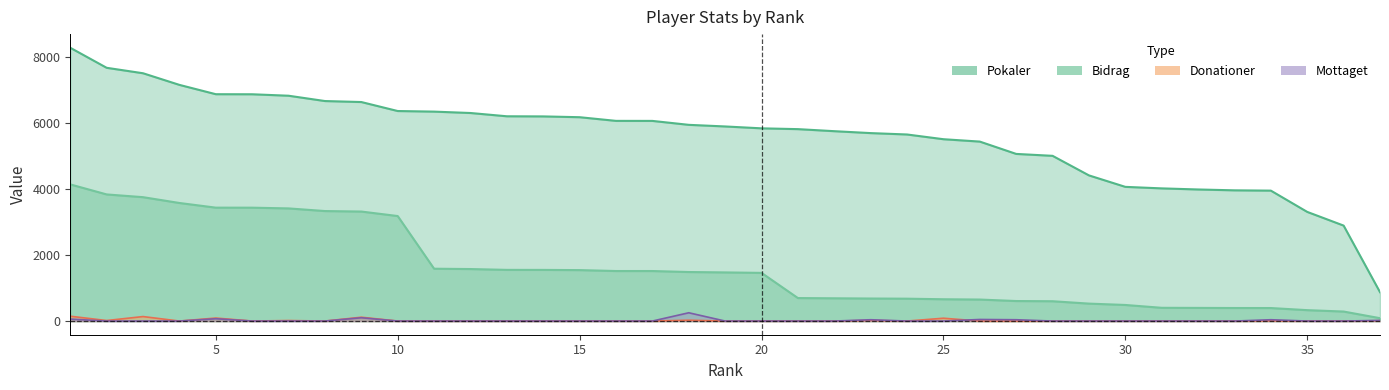

The value of Pokaler at 37 is 874. True or false?

True